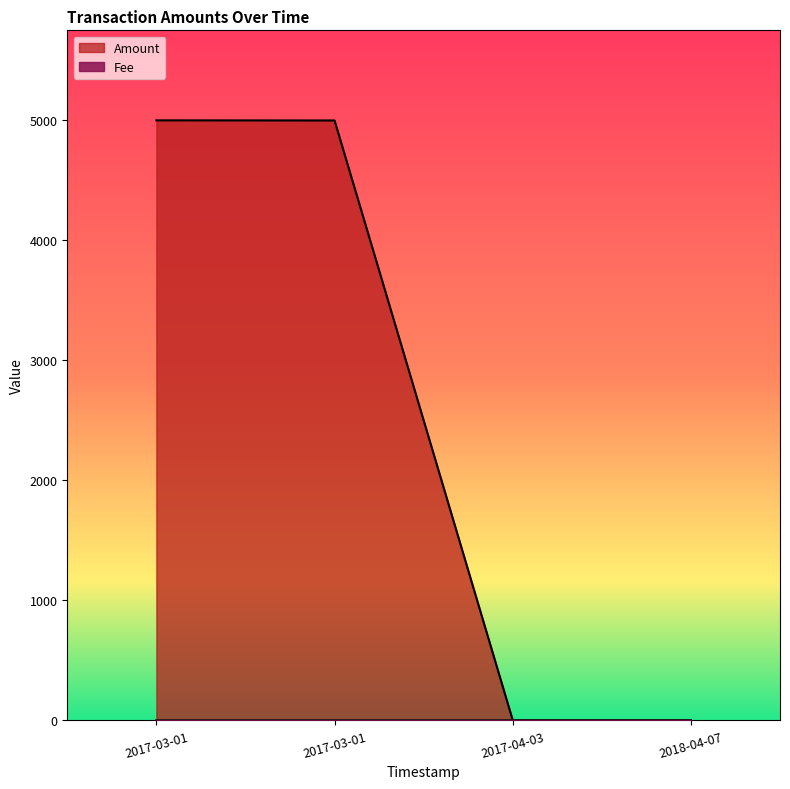

What is the minimum value shown in the chart?

1.0